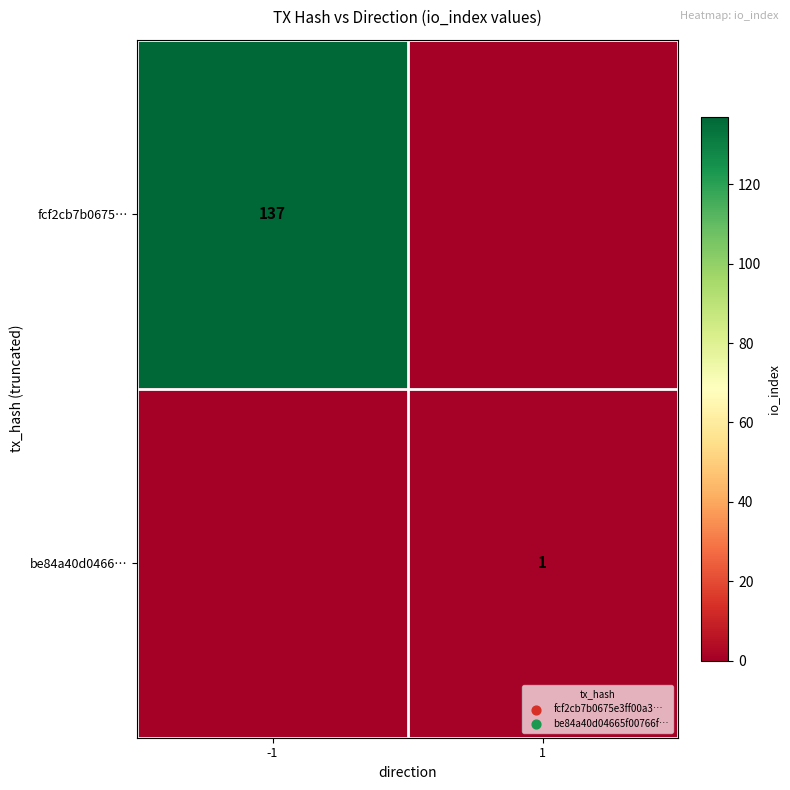

The fcf2cb7b0675… series shows 94 at -1. True or false?

False